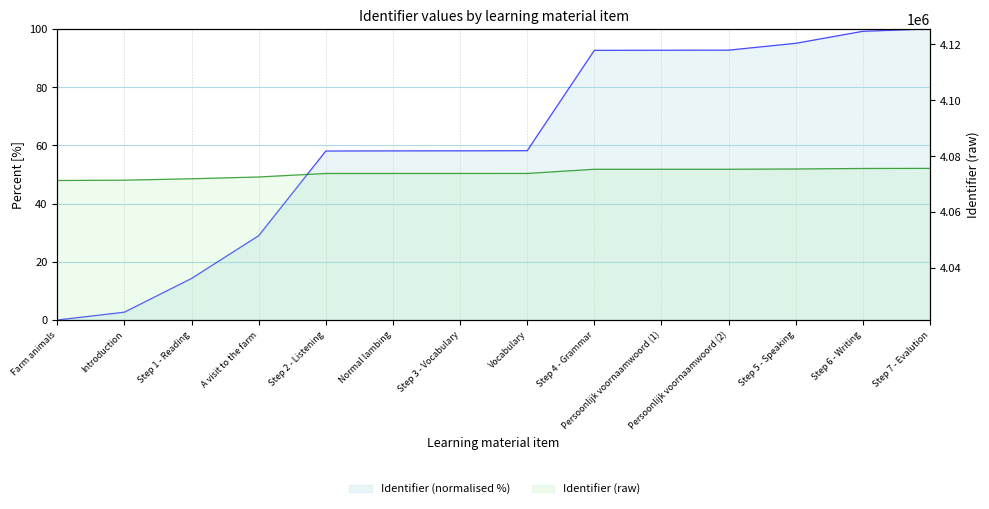

What is the label of the 6th point from the right?

Step 4 - Grammar